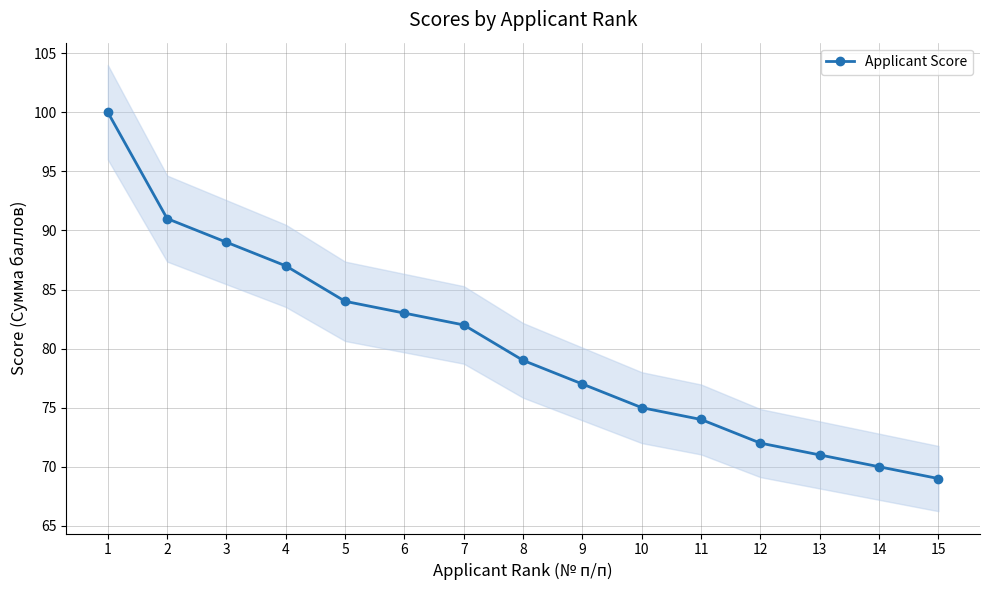

Where is the data nearest to the value 84?

5